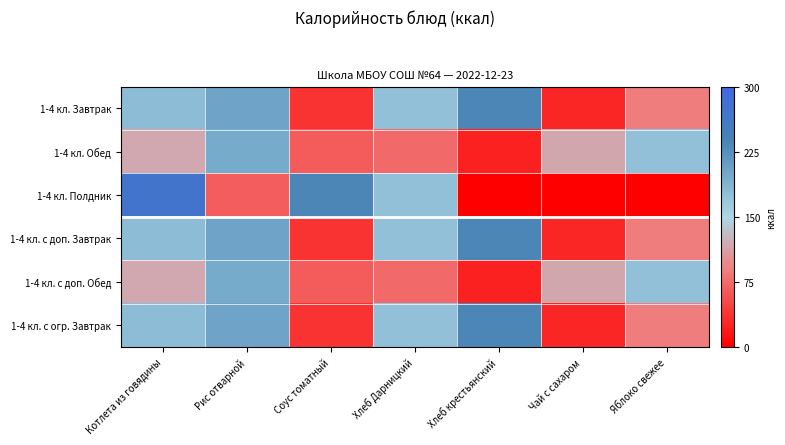

Reading right to left, list all the values displayed in this chart.

1-4 кл. Завтрак: Яблоко свежее=88.8	Чай с сахаром=27.9	Хлеб крестьянский=235.0	Хлеб Дарницкий=174.0	Соус томатный=35.8	Рис отварной=203.5	Котлета из говядины=177.0
1-4 кл. Обед: Яблоко свежее=174.0	Чай с сахаром=116.8	Хлеб крестьянский=23.8	Хлеб Дарницкий=74.2	Соус томатный=65.3	Рис отварной=196.8	Котлета из говядины=118.0
1-4 кл. Полдник: Яблоко свежее=0.0	Чай с сахаром=0.0	Хлеб крестьянский=0.0	Хлеб Дарницкий=174.0	Соус томатный=235.0	Рис отварной=66.1	Котлета из говядины=272.9
1-4 кл. с доп. Завтрак: Яблоко свежее=88.8	Чай с сахаром=27.9	Хлеб крестьянский=235.0	Хлеб Дарницкий=174.0	Соус томатный=35.8	Рис отварной=203.5	Котлета из говядины=177.0
1-4 кл. с доп. Обед: Яблоко свежее=174.0	Чай с сахаром=116.8	Хлеб крестьянский=23.8	Хлеб Дарницкий=74.2	Соус томатный=65.3	Рис отварной=196.8	Котлета из говядины=118.0
1-4 кл. с огр. Завтрак: Яблоко свежее=88.8	Чай с сахаром=27.9	Хлеб крестьянский=235.0	Хлеб Дарницкий=174.0	Соус томатный=35.8	Рис отварной=203.5	Котлета из говядины=177.0